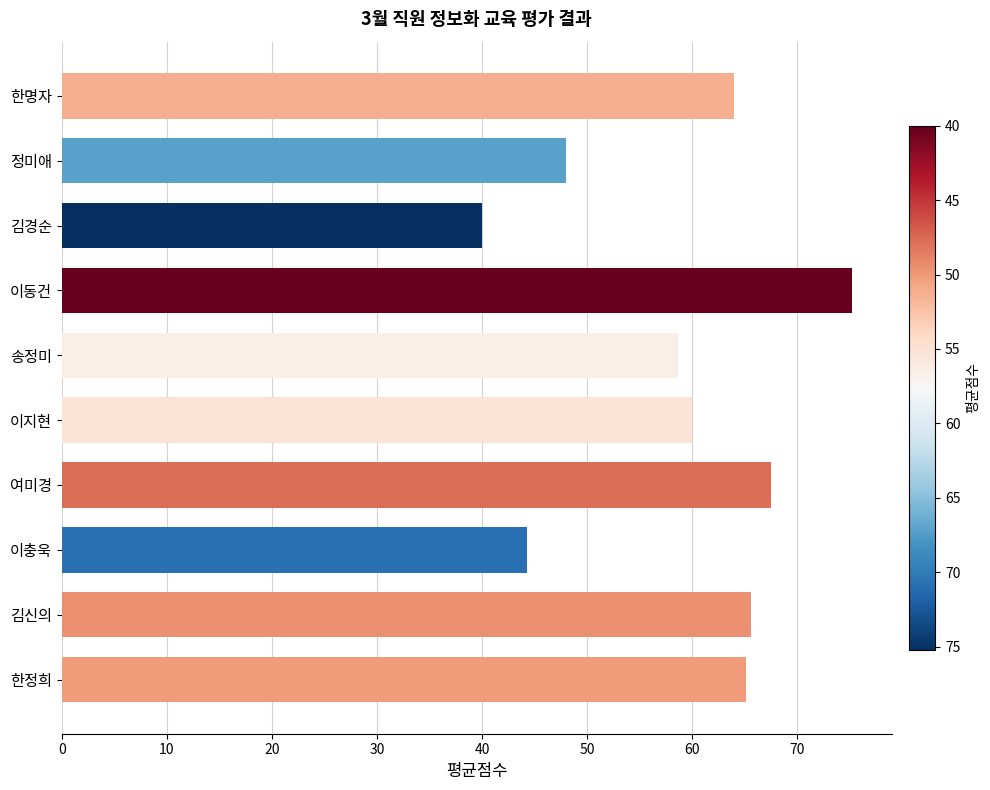

Between 한정희 and 이지현, which is larger?

한정희